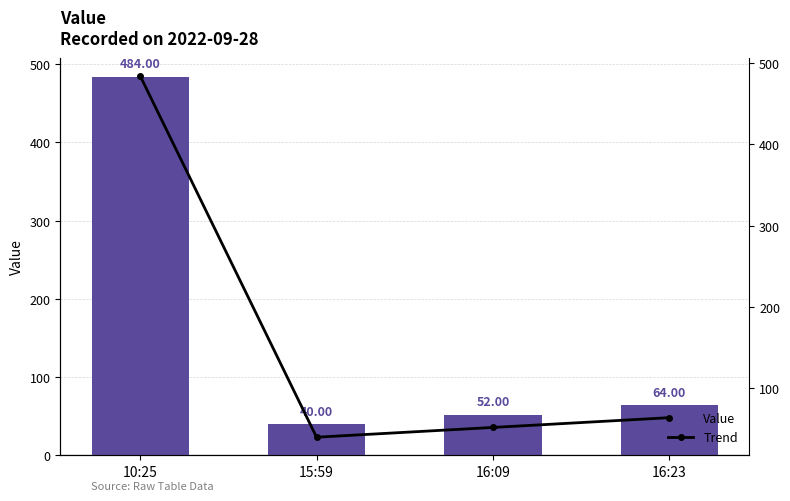

What is the average value of the Value series?

160